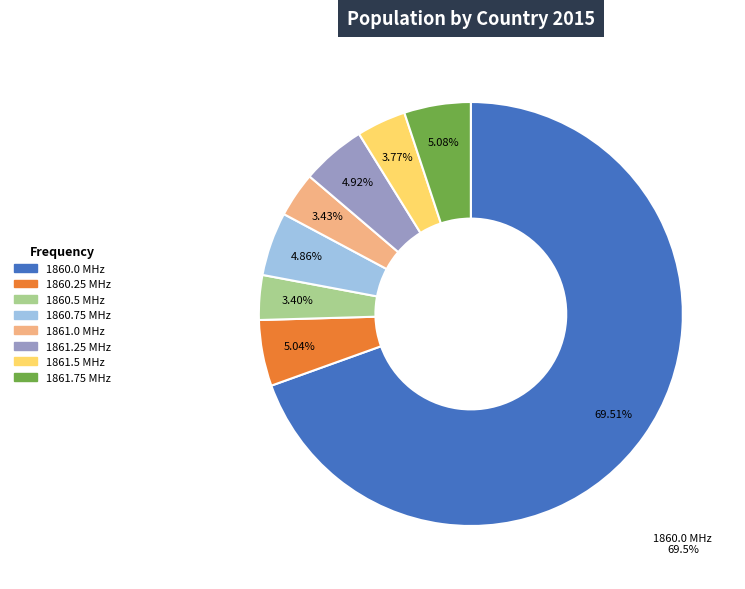

Does any single category account for the majority?

Yes